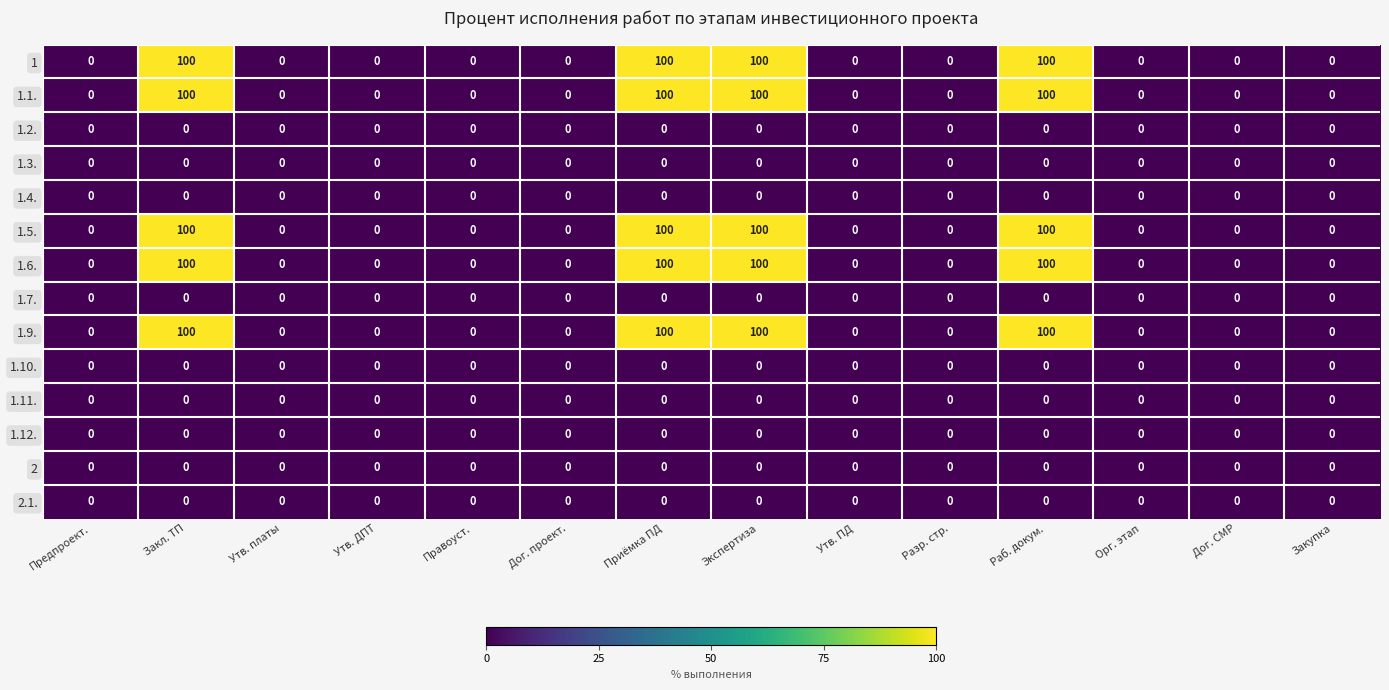

Is it true that 2 equals 0 at Утв. ДПТ?

True